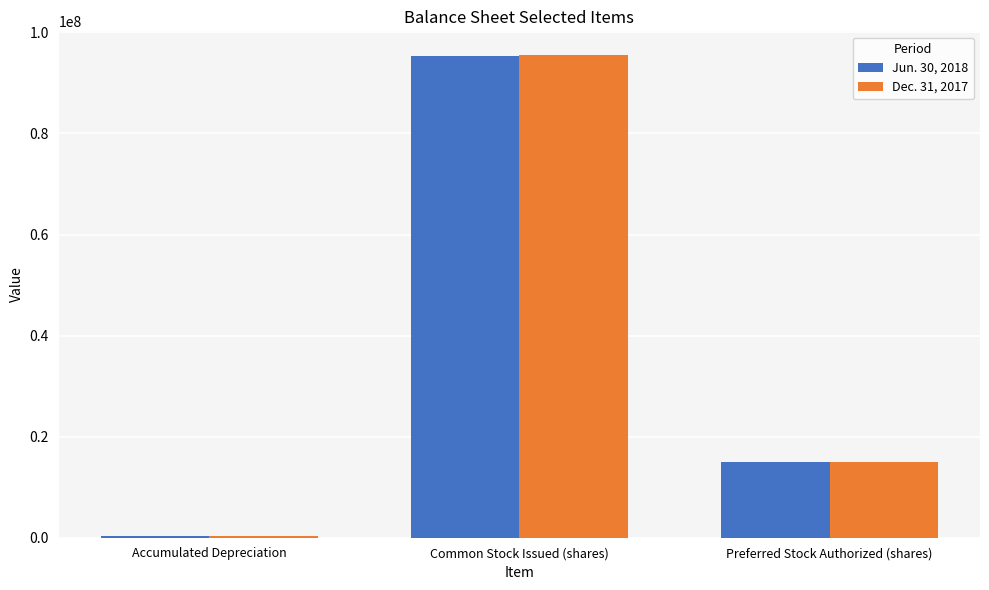

What is the spread (max minus min) of values at Accumulated Depreciation?

22813